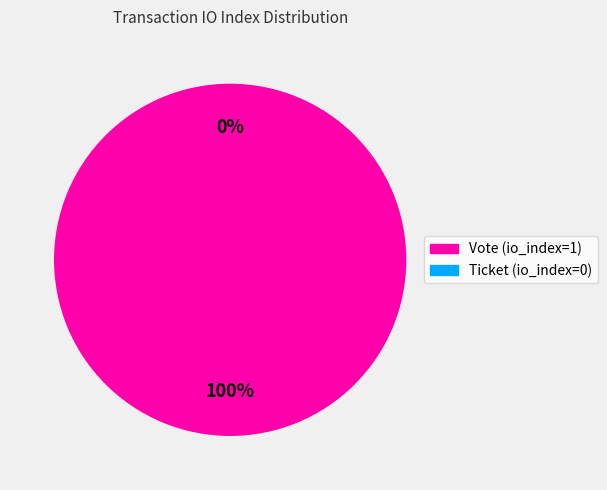

To the nearest percent, what is the average slice percentage?

50%